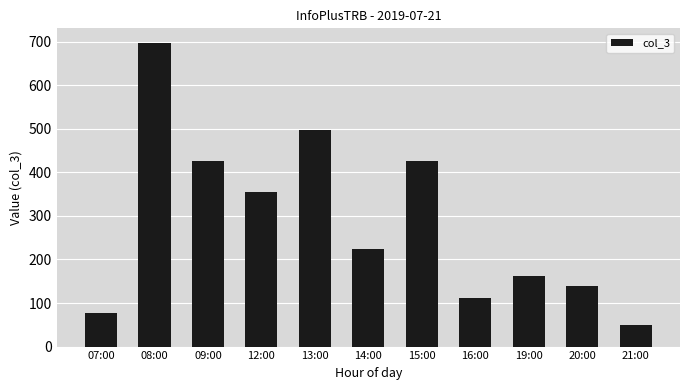

How many bars are there in total?

11